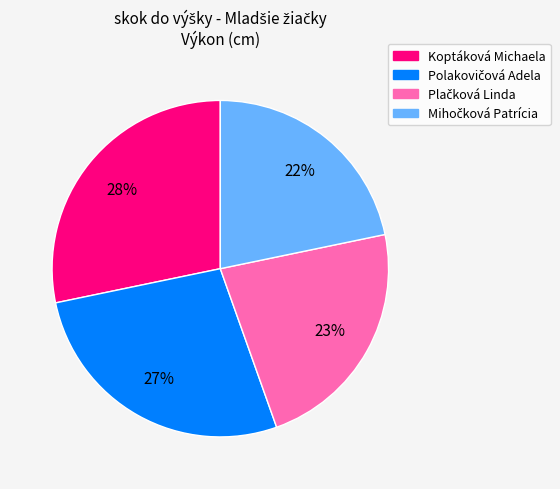

To the nearest percent, what is the average slice percentage?

25%